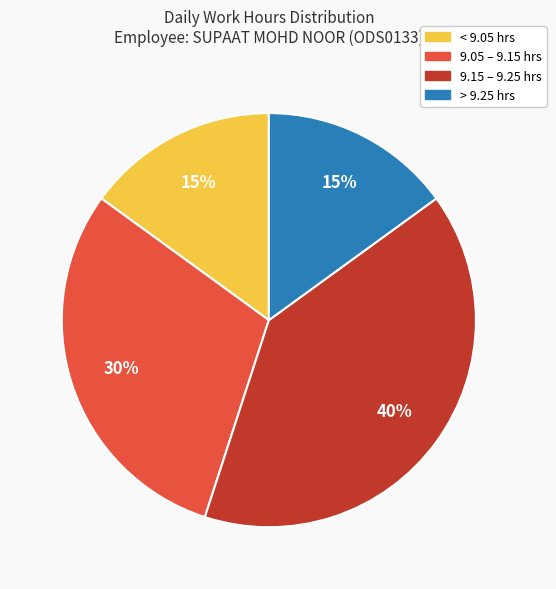

Does any single category account for the majority?

No